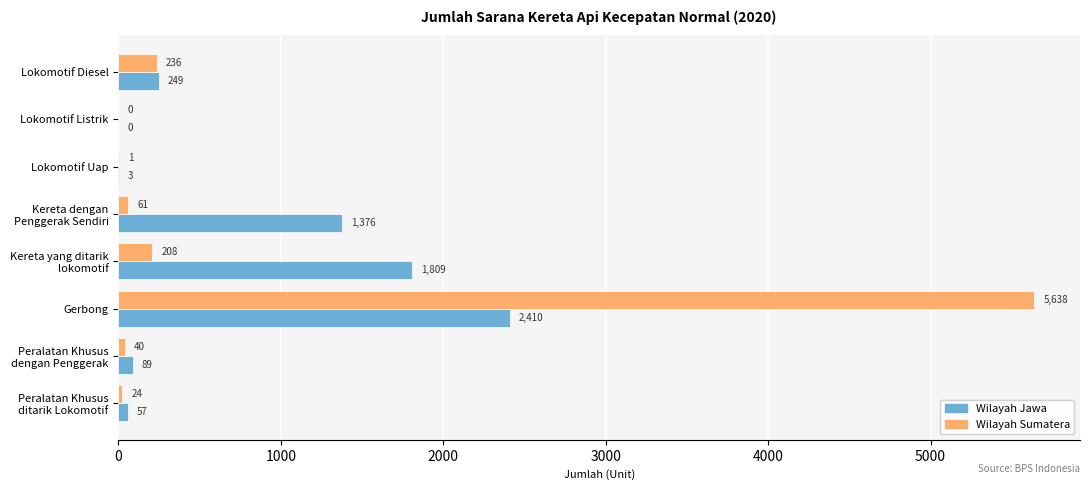

What is the sum of all Wilayah Sumatera values?

6208